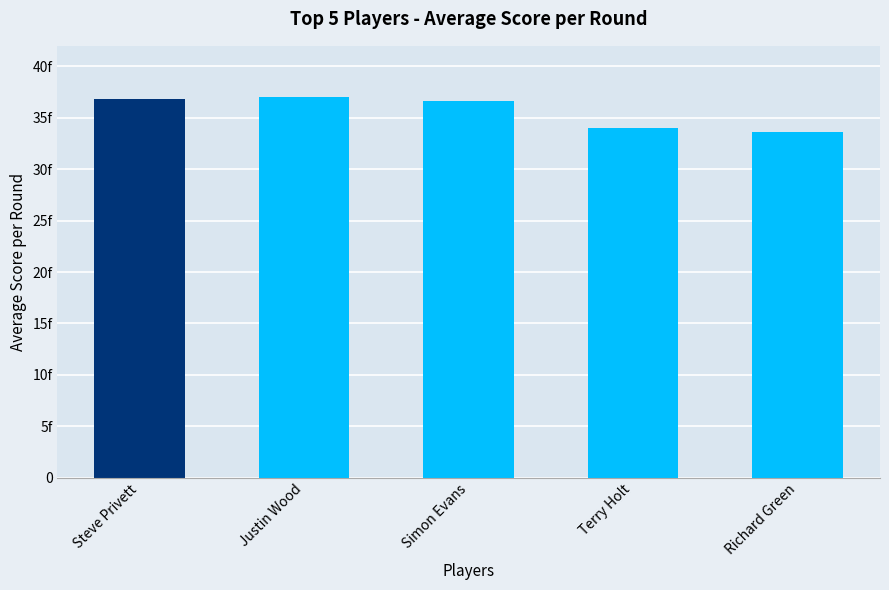

What is the sum of all values?

178.0